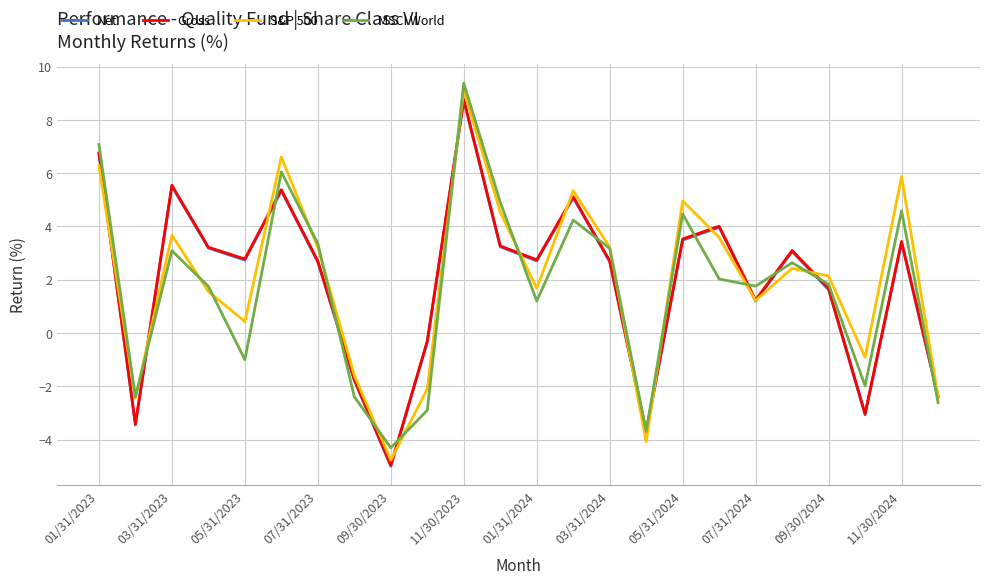

How many interior local valleys does the Net series have?

7